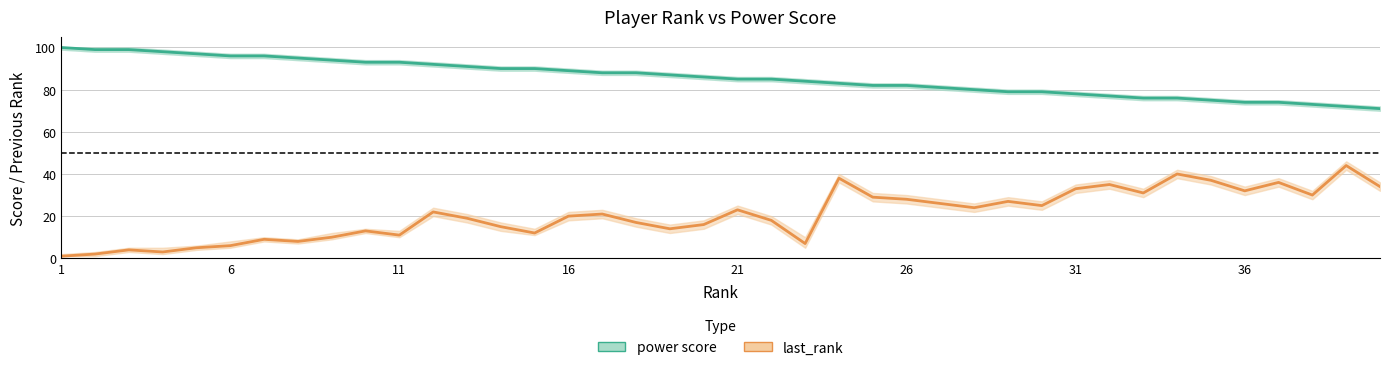

The value at 36 is 170. True or false?

False